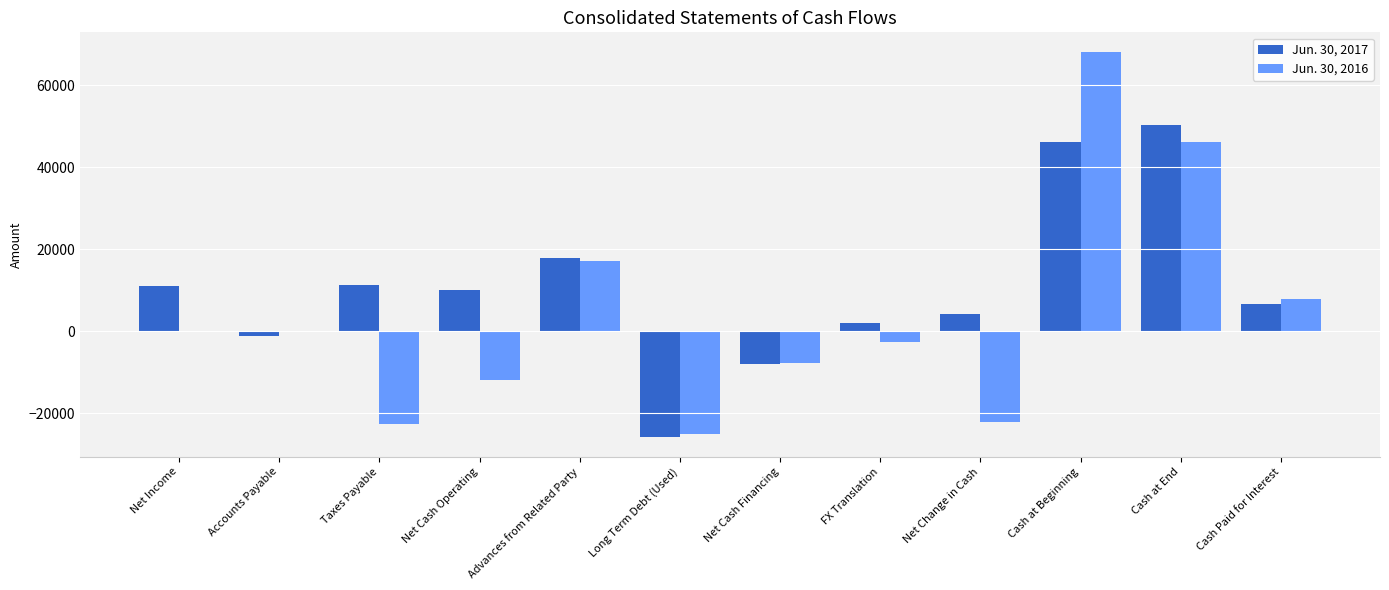

True or false: Jun. 30, 2017 has a value of 50331 at Cash at End.

True